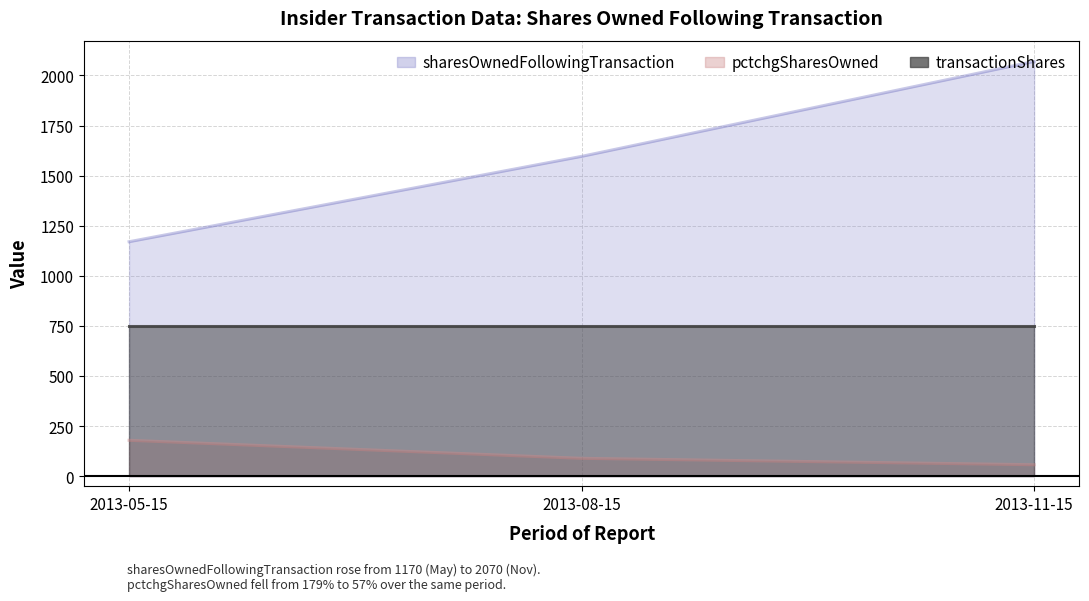

What position from the left is 2013-11-15?

3